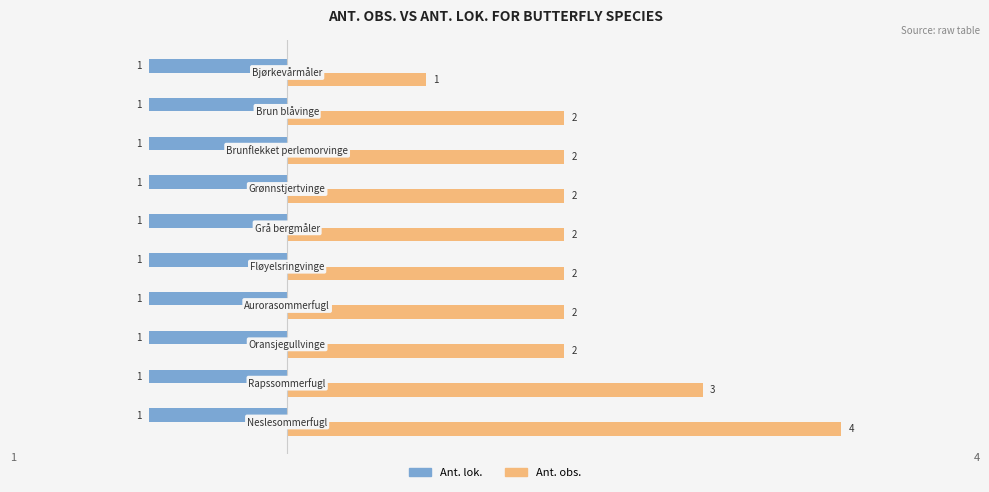

Which series has the largest total across all categories?

Ant. obs.